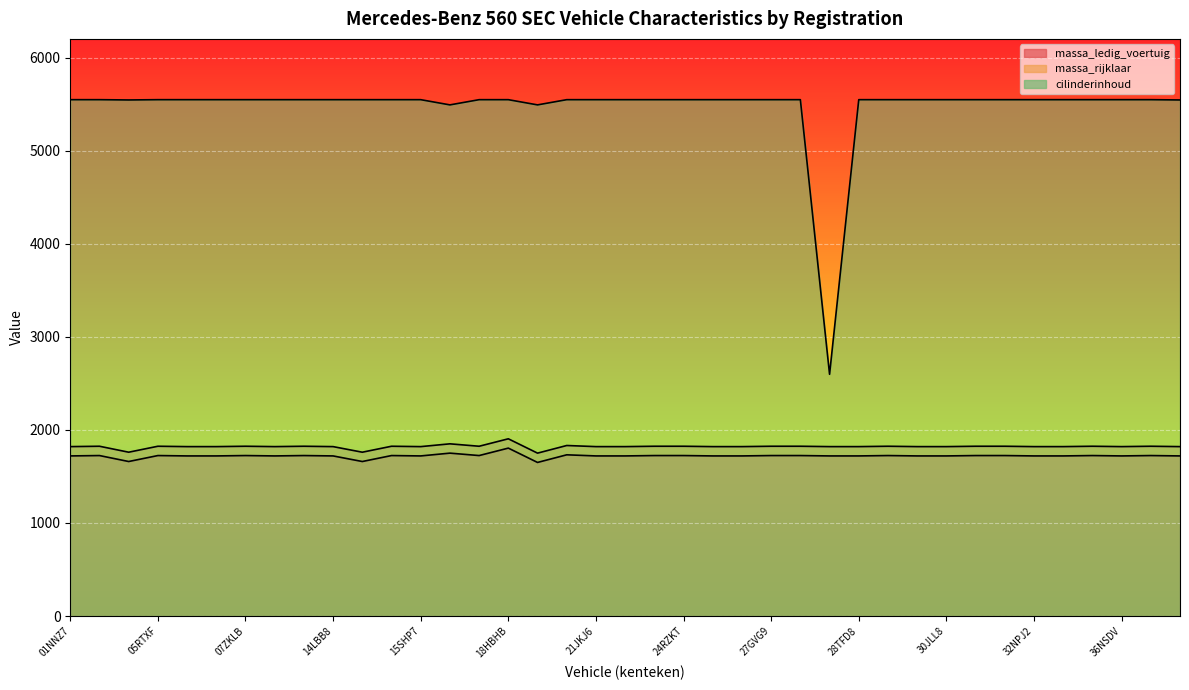

Which series changed the most between 19NHV2 and 26HLH6?

massa_ledig_voertuig